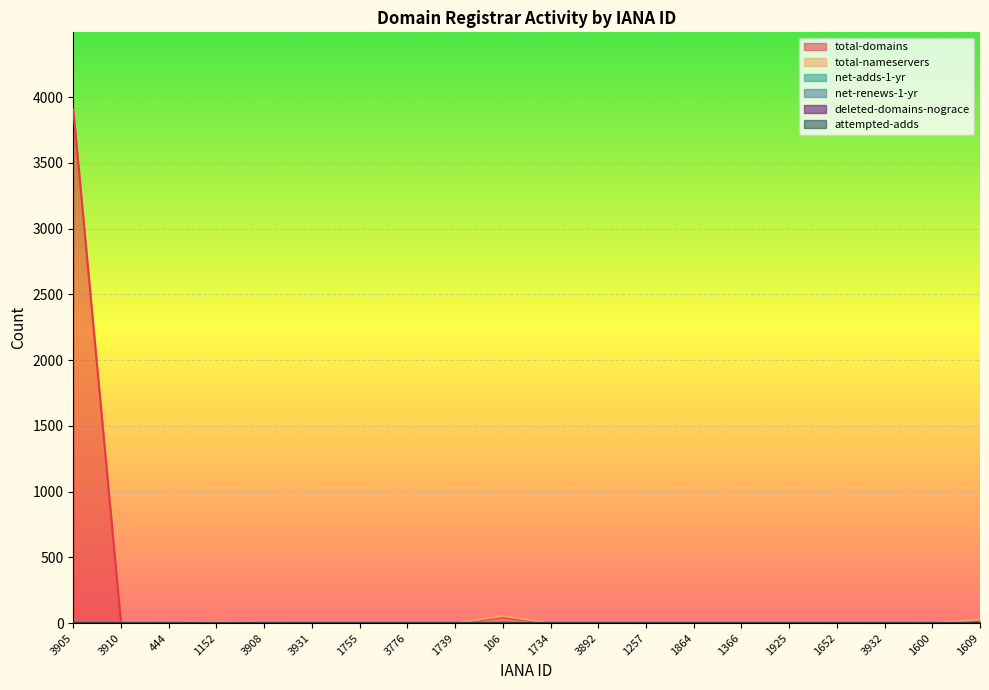

Does the chart display data point markers on the line(s)?

No